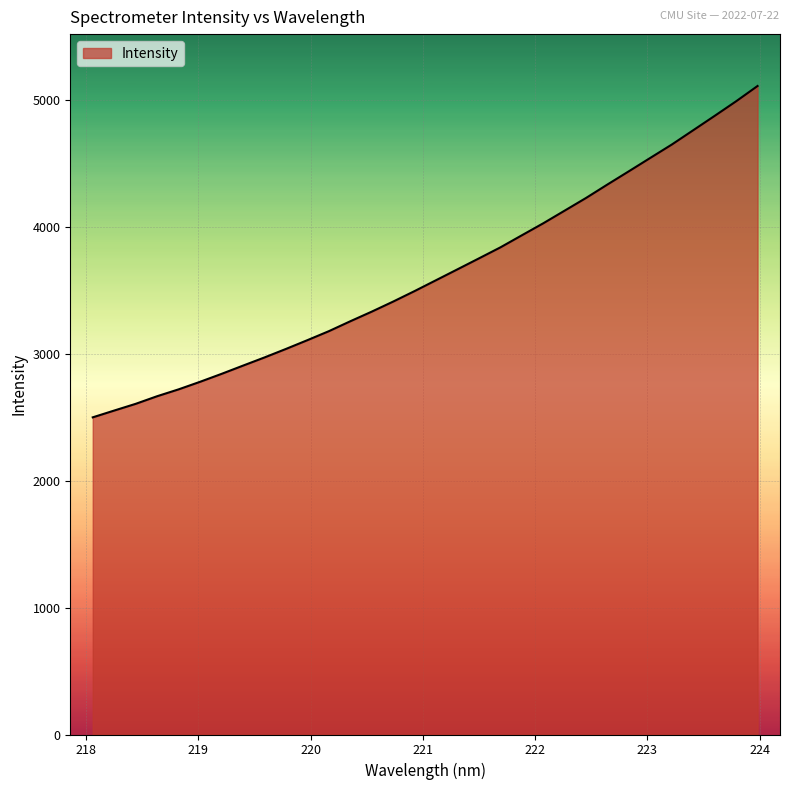

What is the difference between the maximum and minimum values?

2612.8